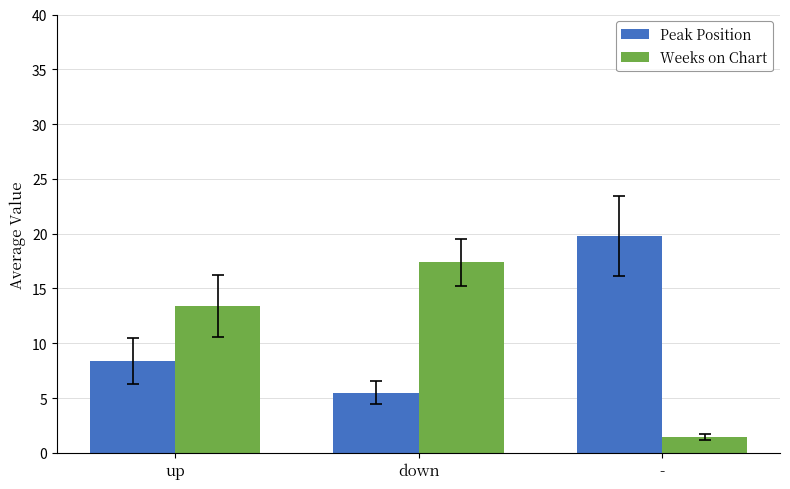

List the series in order of their overall mean, lowest first.

Weeks on Chart, Peak Position